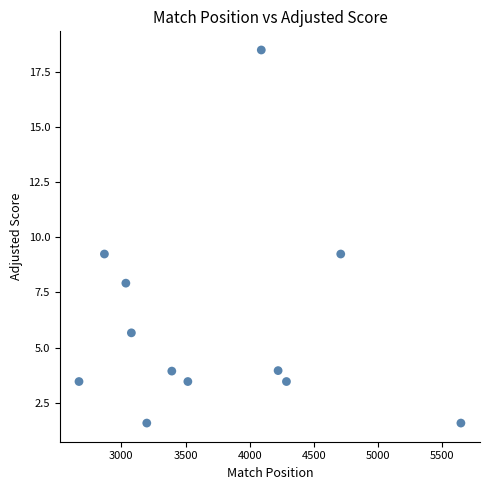

What is the average X value?

3725.9